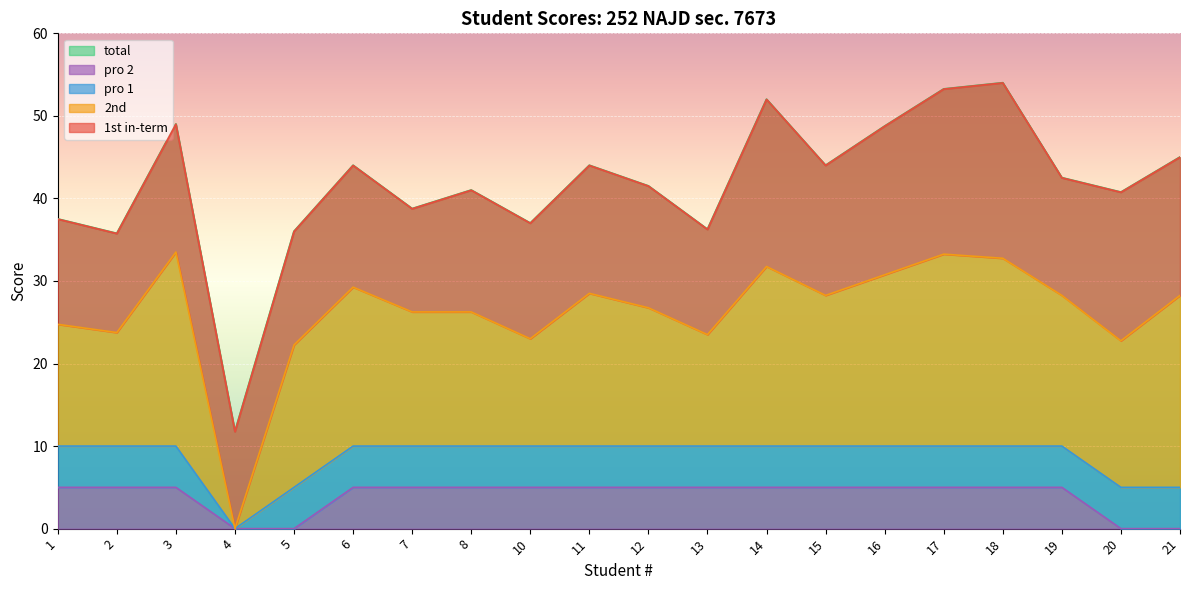

True or false: 2nd and pro 2 cross at least once.

False